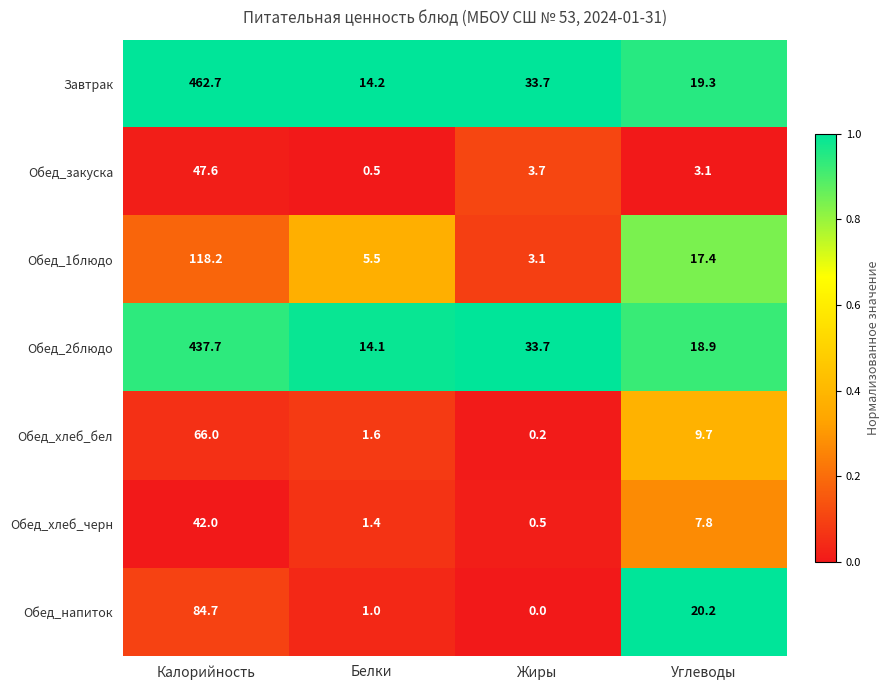

Which series has the widest spread of values?

Завтрак